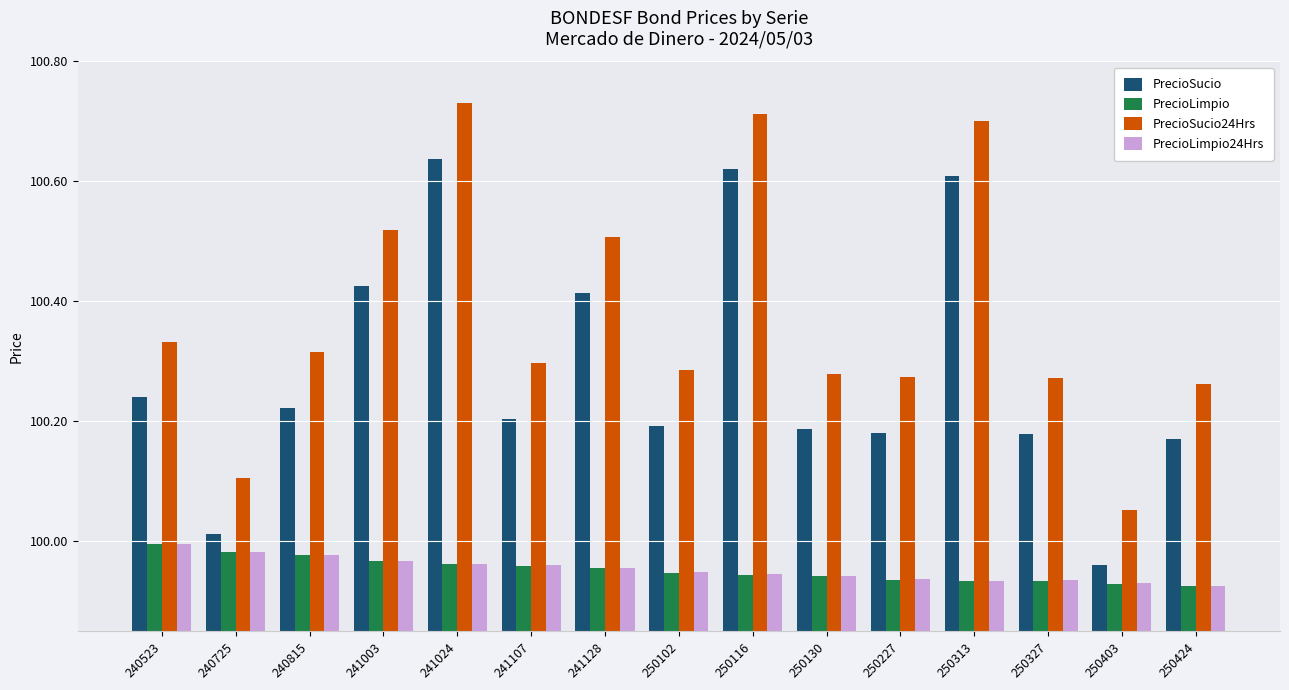

Where is PrecioSucio24Hrs nearest to the value 100?

250403